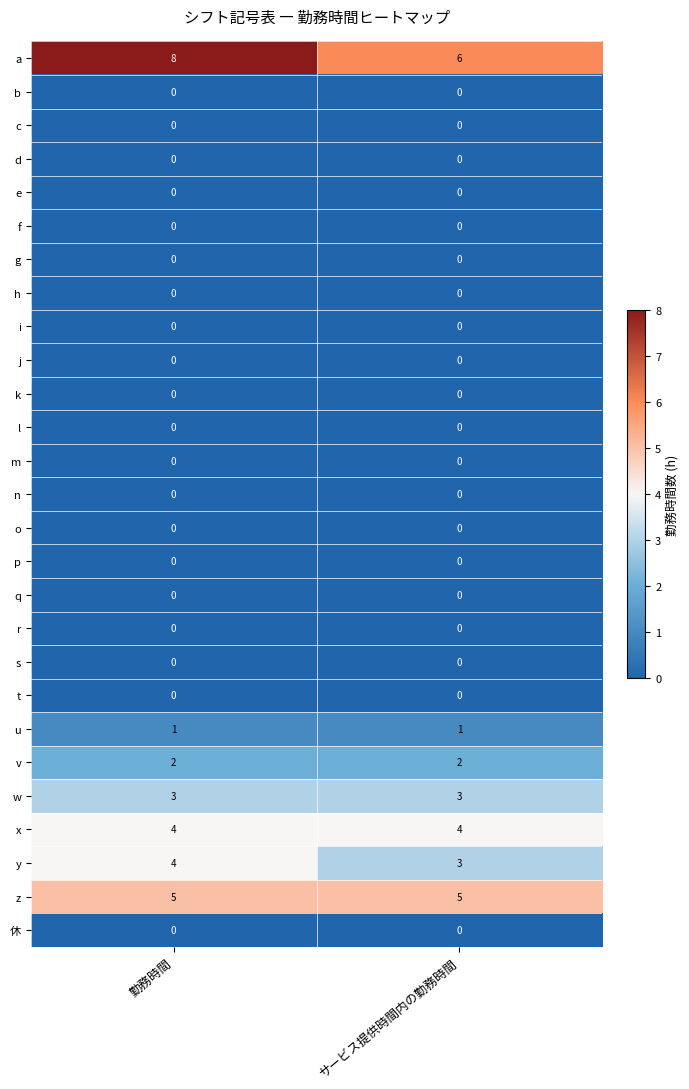

Between 勤務時間 and サービス提供時間内の勤務時間, which series saw the biggest shift?

a